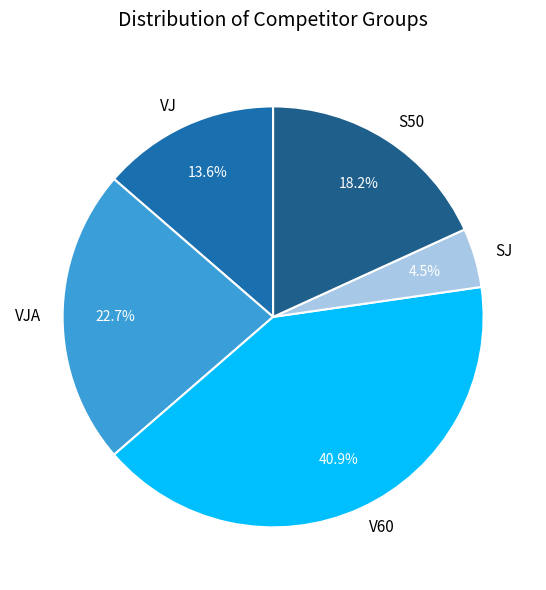

Between VJA and VJ, which is larger?

VJA